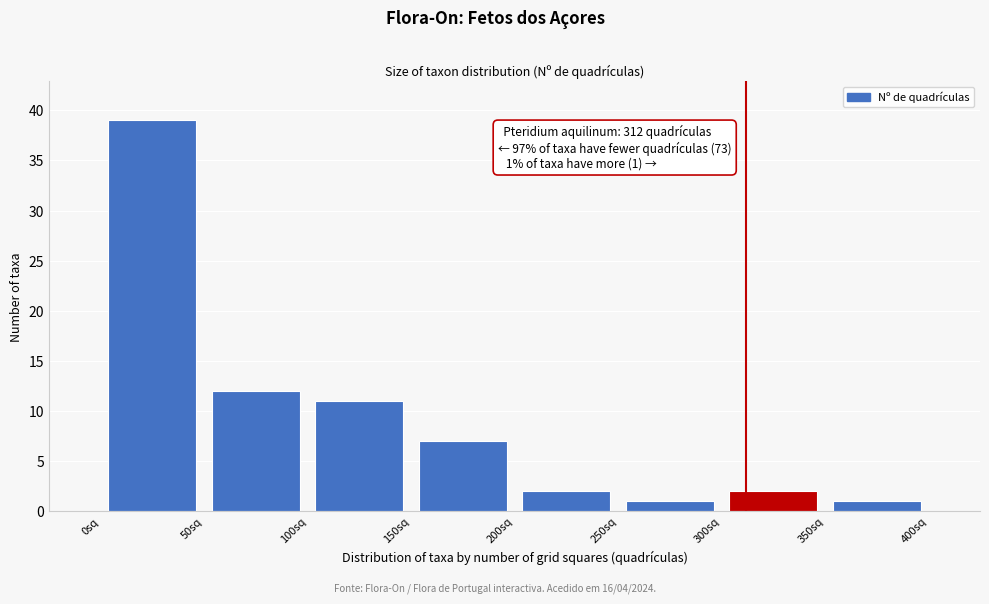

Over which range of the x-axis is the bar tallest?

0 to 50